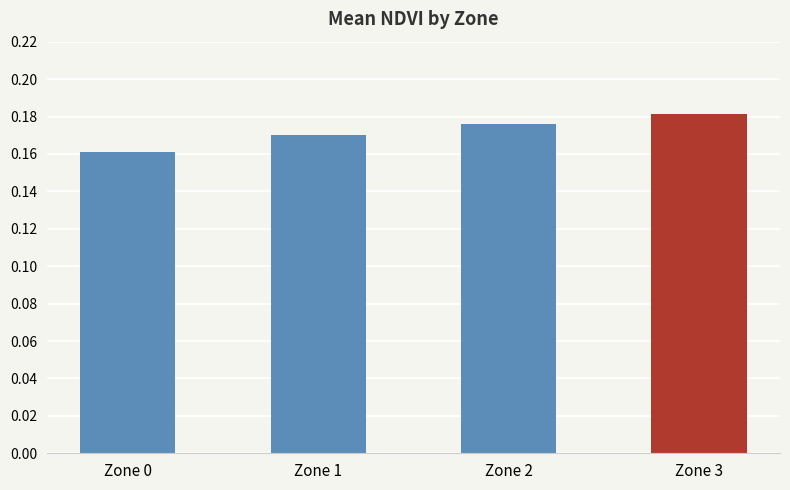

List the labels in order of value, smallest first.

Zone 0, Zone 1, Zone 2, Zone 3